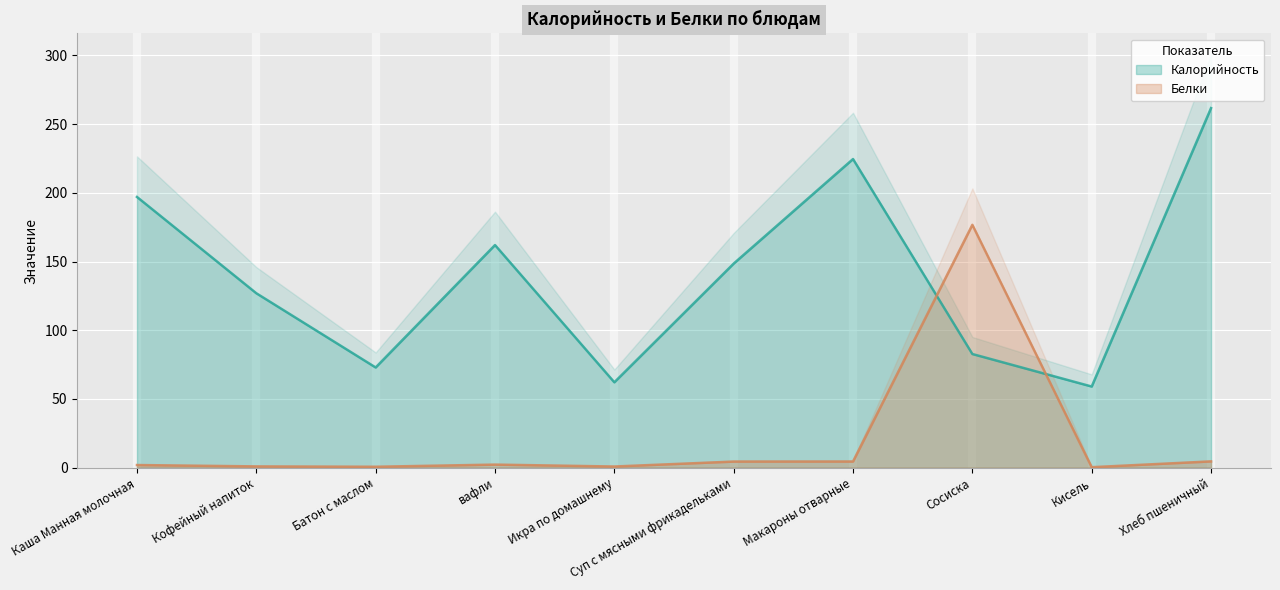

What is the difference between the highest and lowest values at Макароны отварные?

220.2